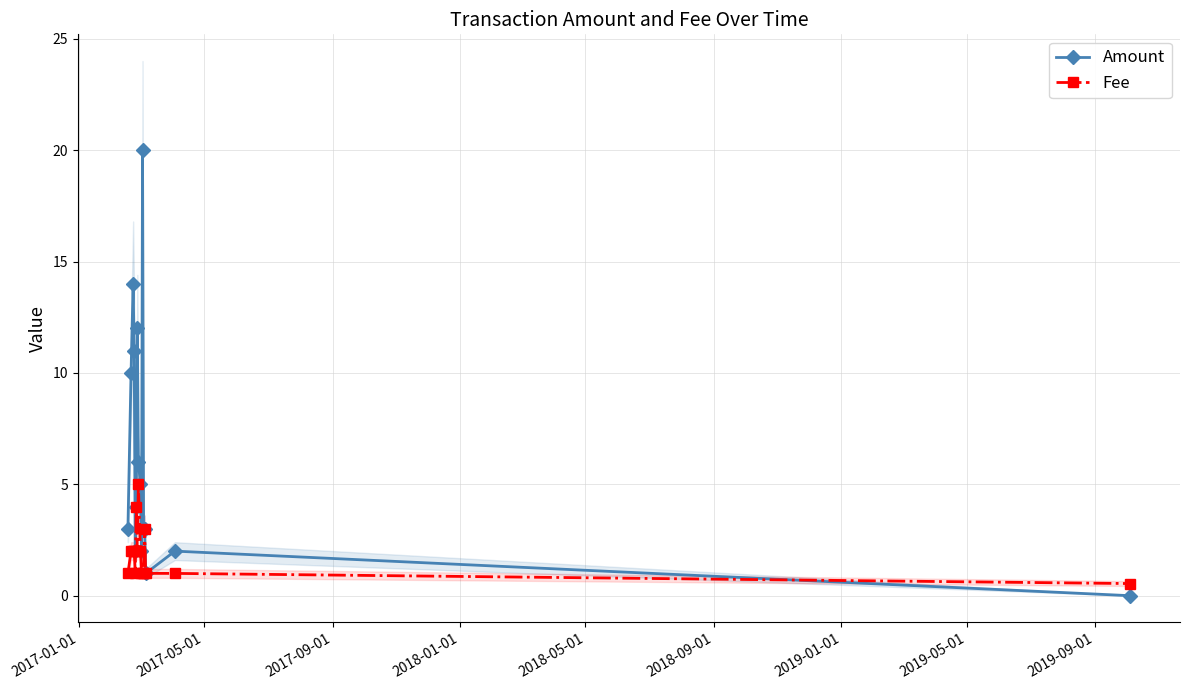

True or false: Amount has more than 0 points higher than both neighbors.

True